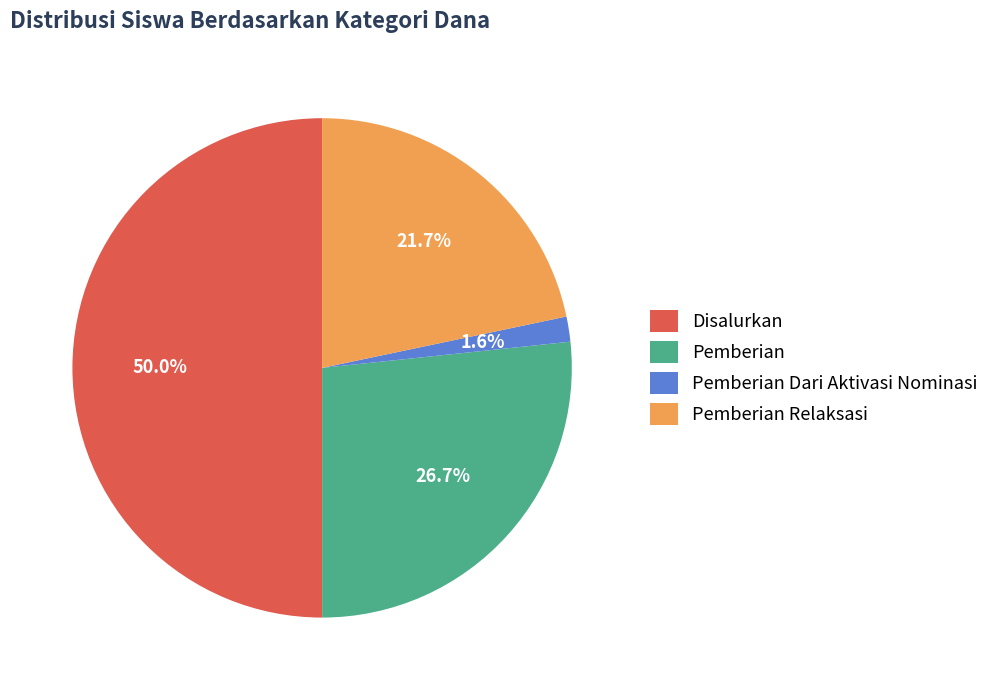

To the nearest percent, what is the average slice percentage?

25%